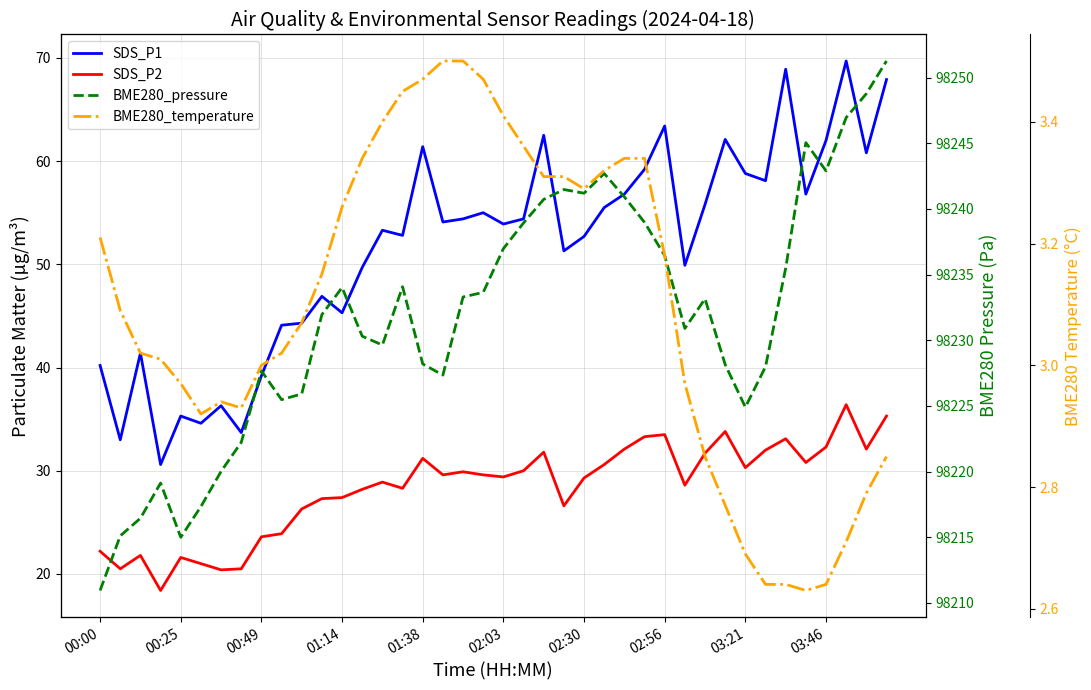

Which series changed the most between 26 and 28?

SDS_P1